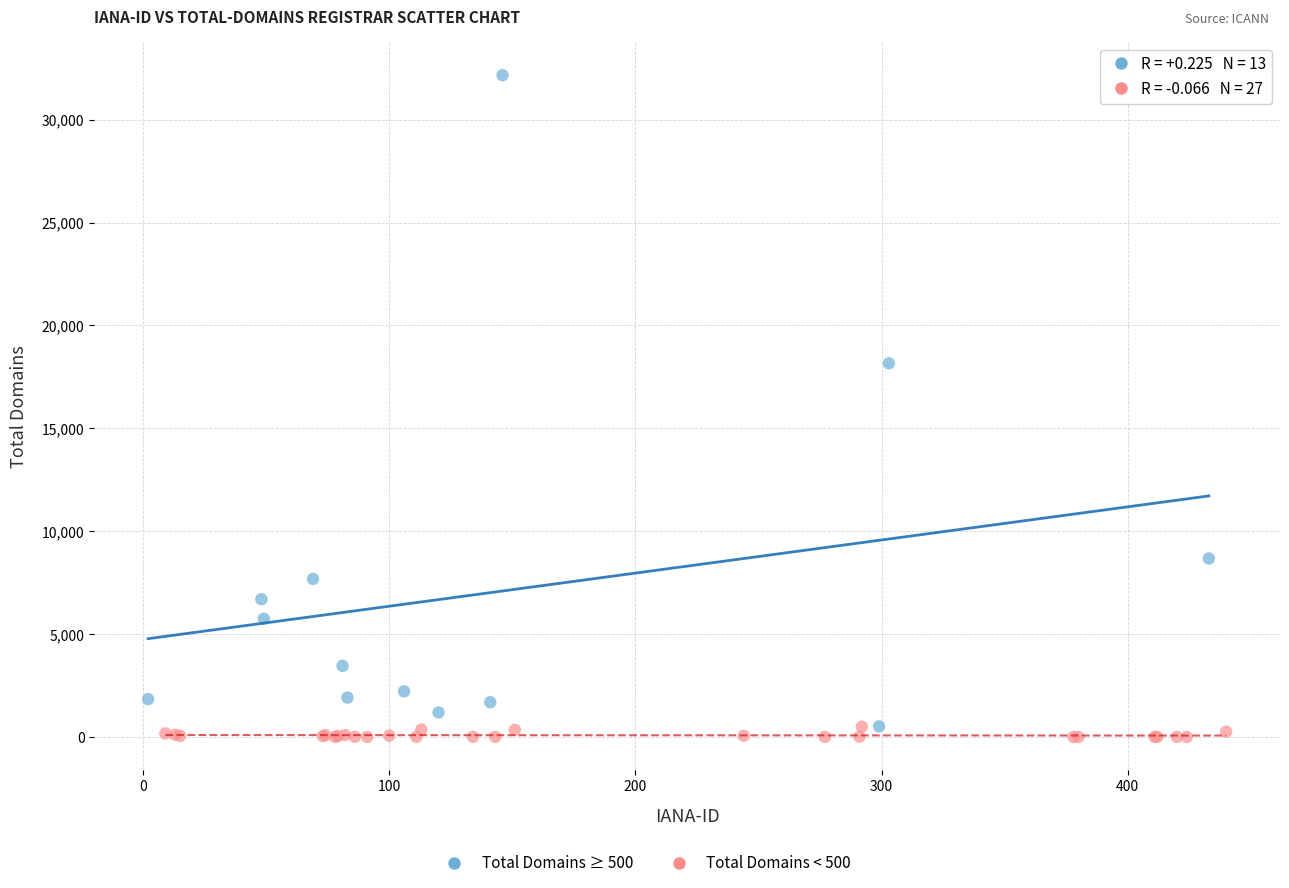

Which series has the largest Y range (max minus min)?

Total Domains ≥ 500